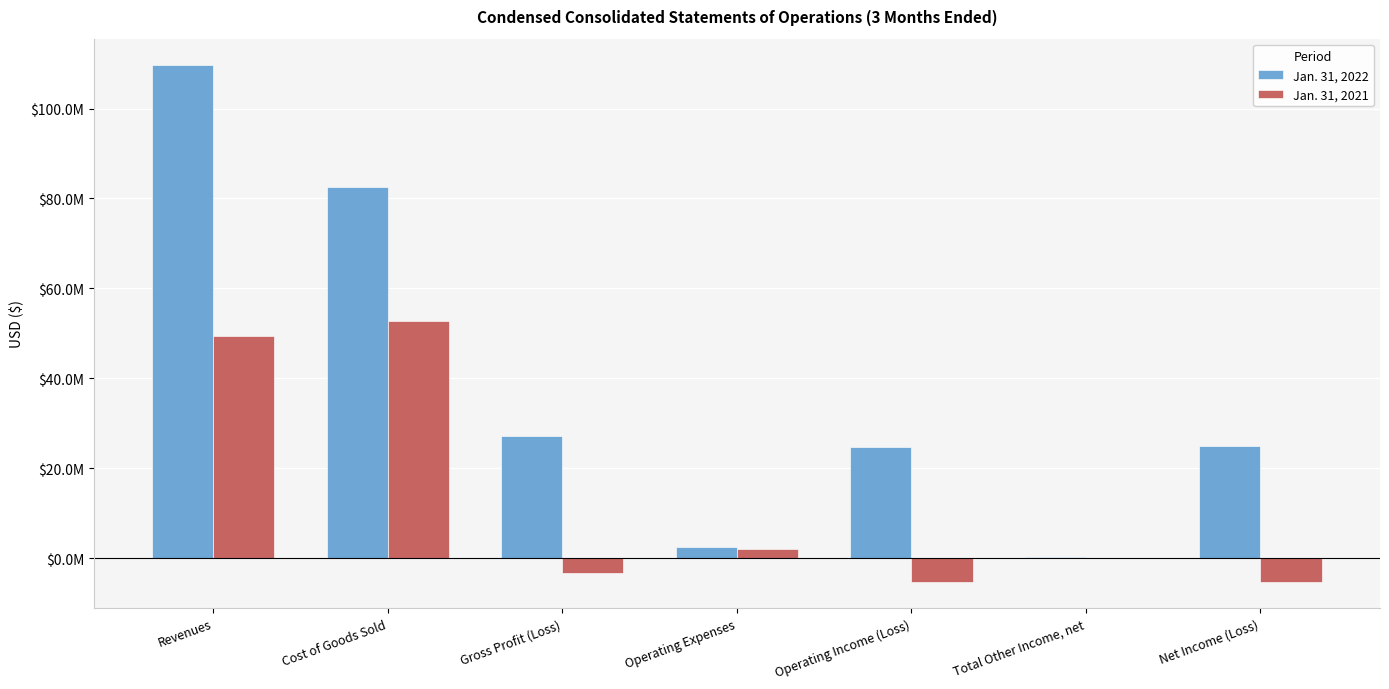

What is the sum of the Jan. 31, 2021 values at Operating Income (Loss) and Cost of Goods Sold?

47404149